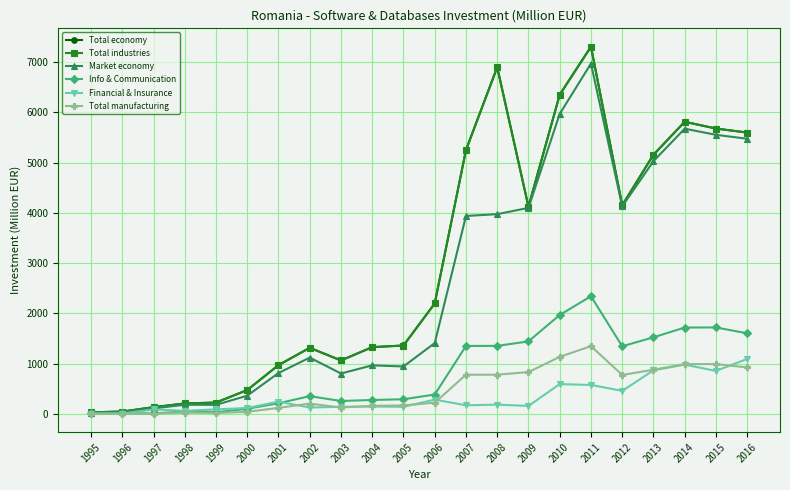

What are all the series names shown in the legend?

Total economy, Total industries, Market economy, Info & Communication, Financial & Insurance, Total manufacturing